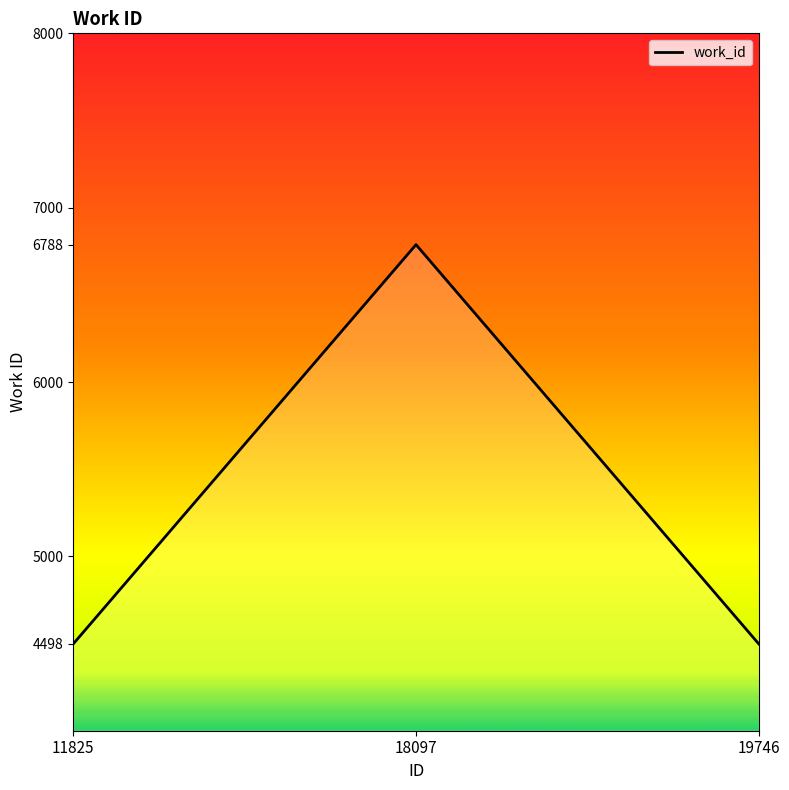

Where is the data nearest to the value 0?

11825